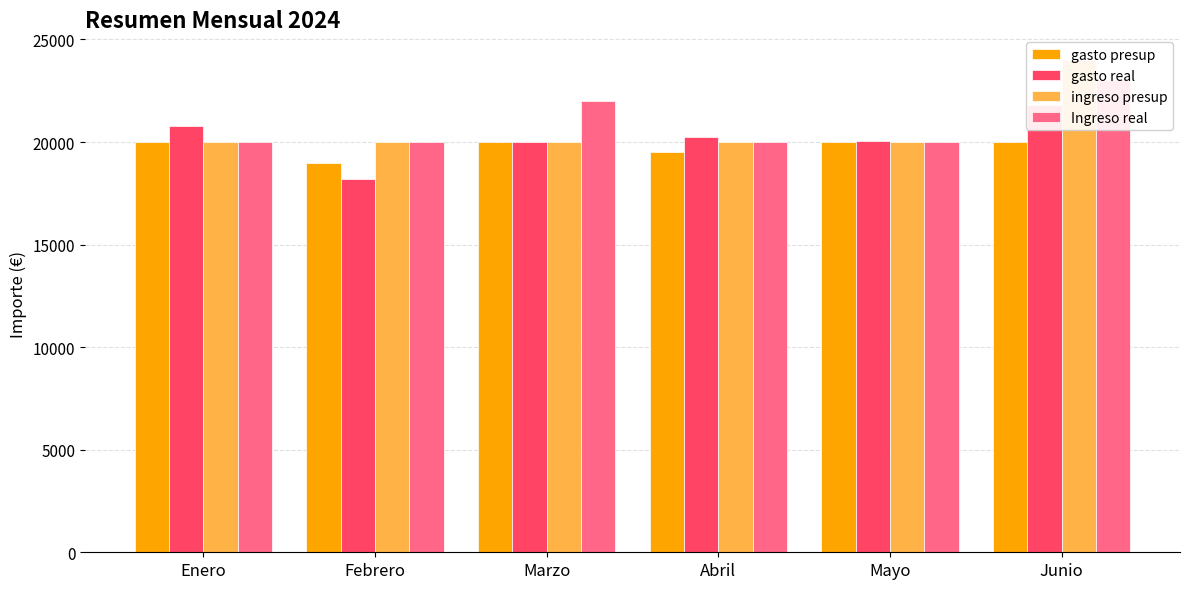

Reading left to right, list all the values displayed in this chart.

gasto presup: 20000	19000	20000	19500	20000	20000
gasto real: 20800	18200	20000	20250	20050	21800
ingreso presup: 20000	20000	20000	20000	20000	24000
Ingreso real: 20000	20000	22000	20000	20000	23000